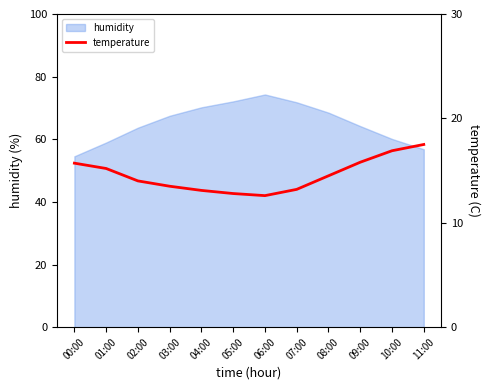

What is the minimum value for humidity?

54.6